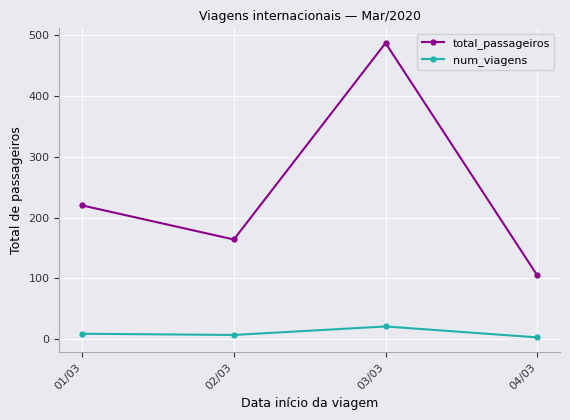

What is the difference between the maximum and minimum values in the num_viagens series?

18